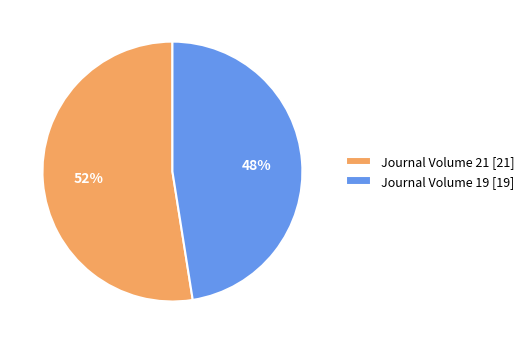

Approximately how many times larger is the value at Journal Volume 21 [21] compared to Journal Volume 19 [19]?

1.1